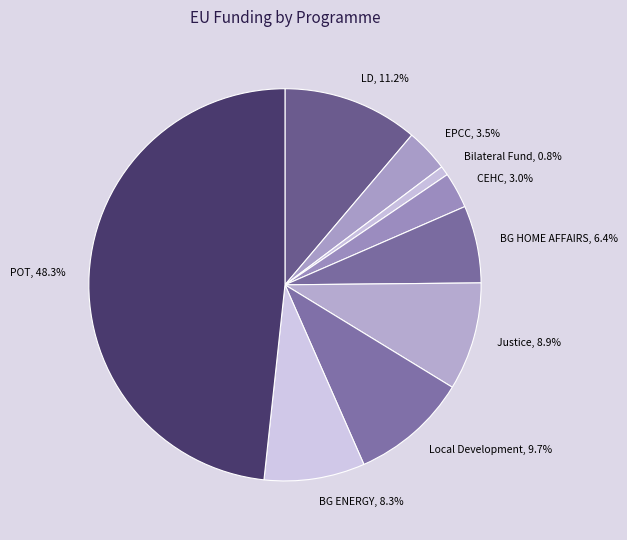

Approximately how many times larger is the value at BG ENERGY compared to BG HOME AFFAIRS?

1.3